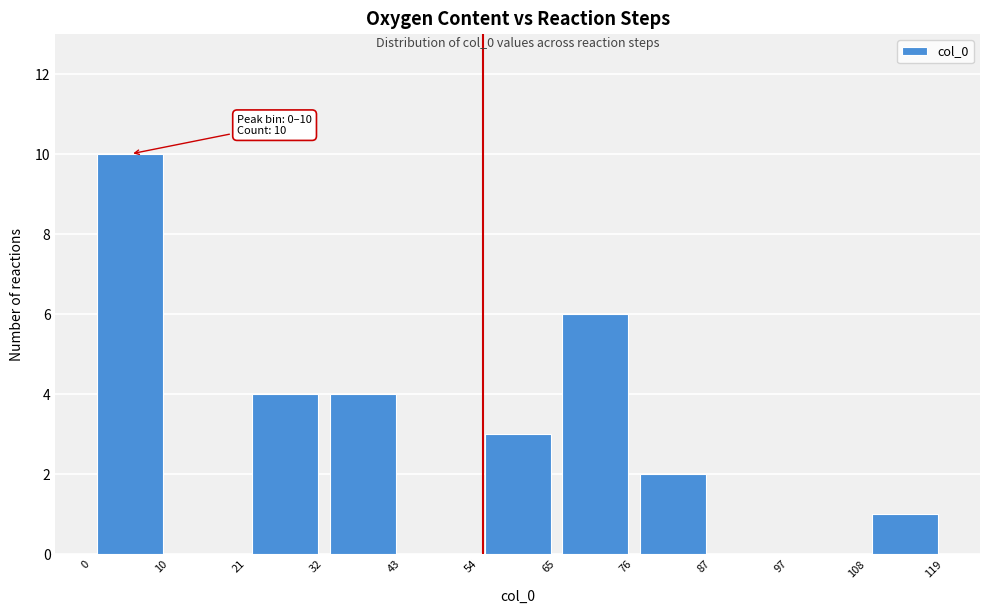

Over which range of the x-axis is the bar tallest?

0 to 10